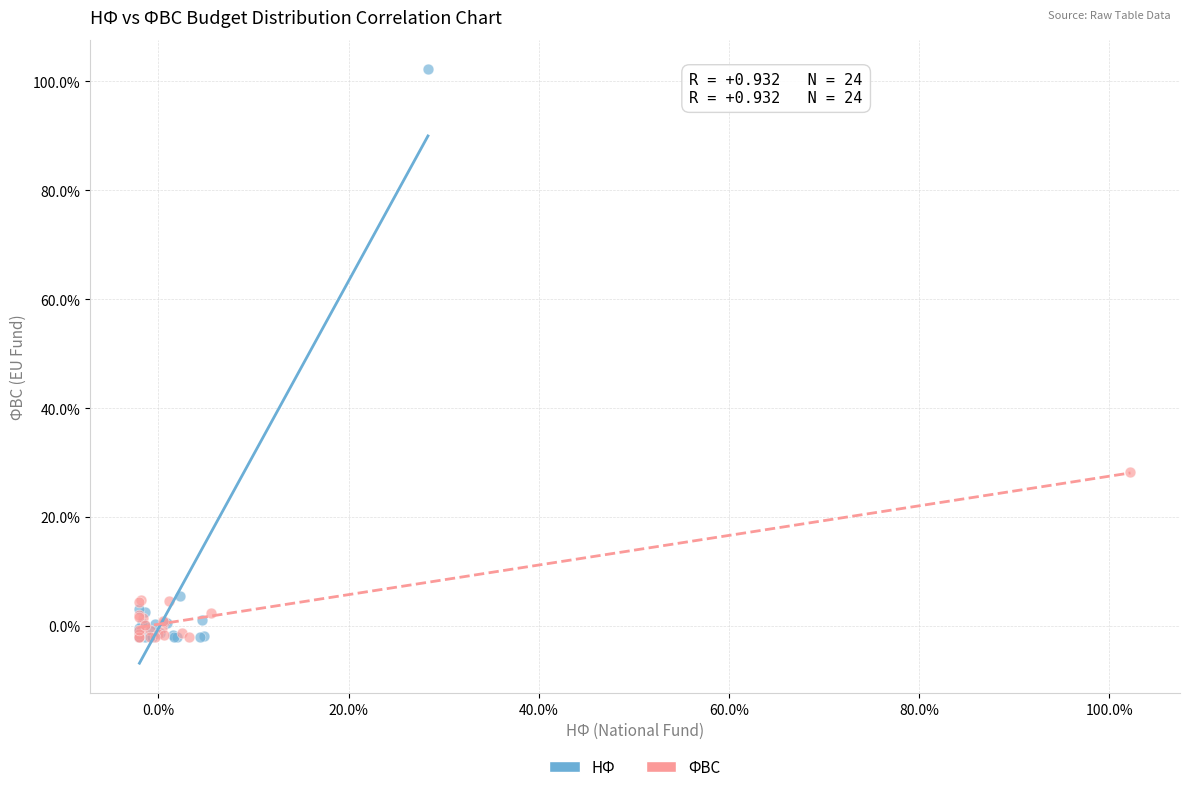

What are all the series names shown in the legend?

НФ, ФВС